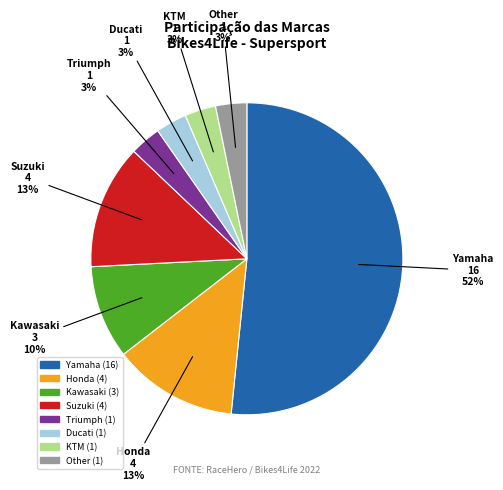

Does any single category account for the majority?

Yes